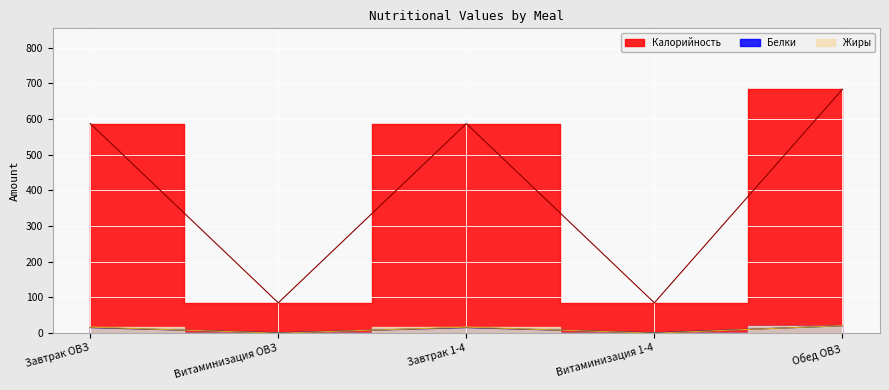

How many Калорийность values are between 85 and 587?

4